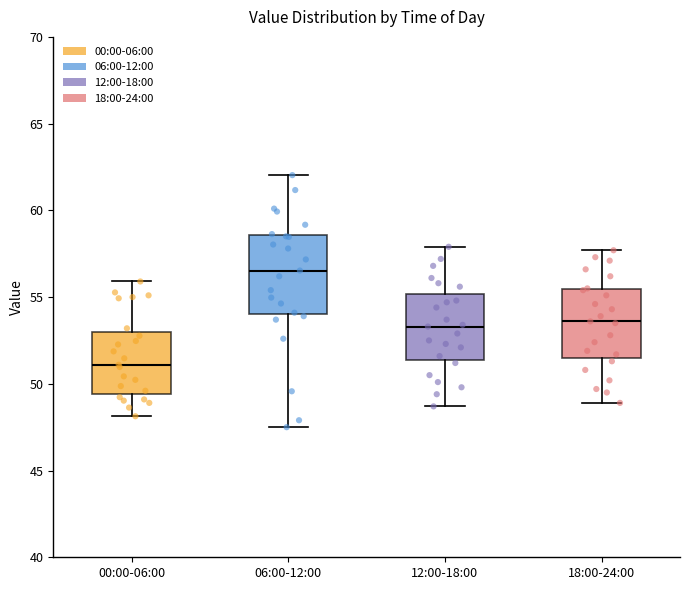

Reading left to right, read every box against the y-axis: the position of its median line, the range the box covers, and the ends of its whiskers. The values are not printed on the chart, so give them approximately, as read against the axis.

00:00-06:00: median 51.0, box 49.5 to 53.0, whiskers 48.0 to 56.0
06:00-12:00: median 56.5, box 54.0 to 58.5, whiskers 47.5 to 62.0
12:00-18:00: median 53.5, box 51.5 to 55.0, whiskers 48.5 to 58.0
18:00-24:00: median 53.5, box 51.5 to 55.5, whiskers 49.0 to 57.5